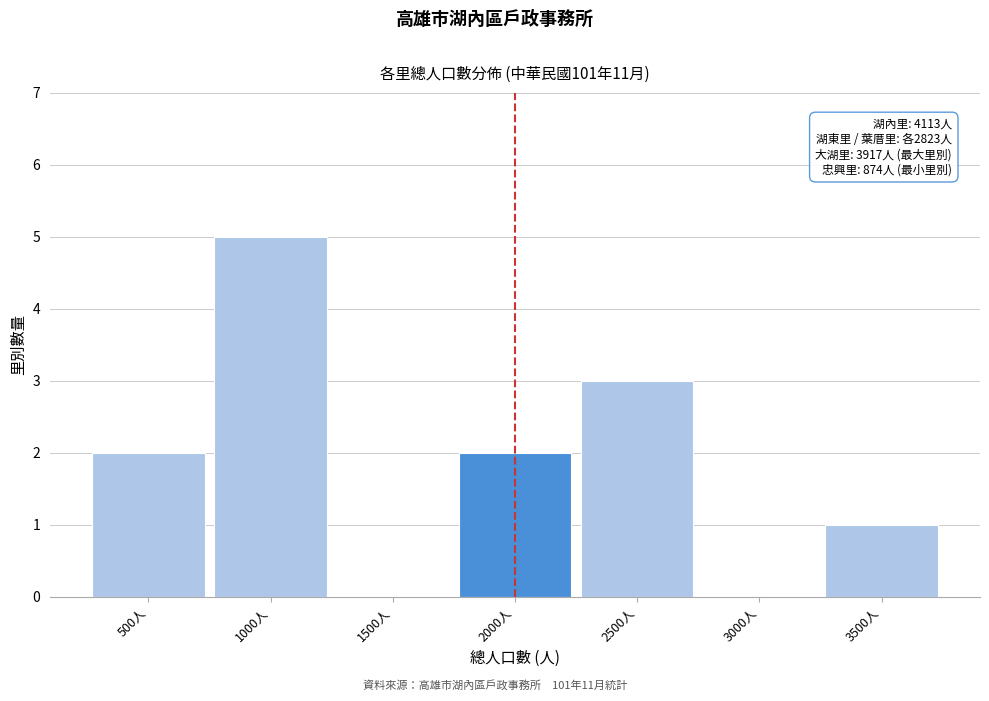

Reading left to right, what are all the values shown in this chart?

500人=2	1000人=5	1500人=0	2000人=2	2500人=3	3000人=0	3500人=1